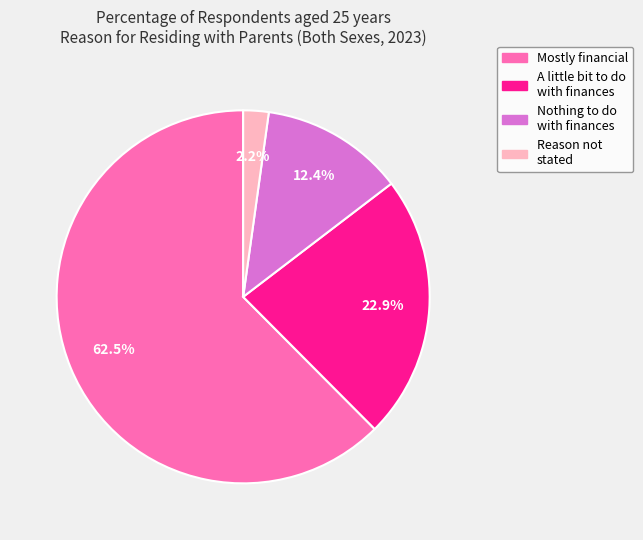

Rank the categories by value from highest to lowest.

Mostly financial, A little bit to do with finances, Nothing to do with finances, Reason not stated